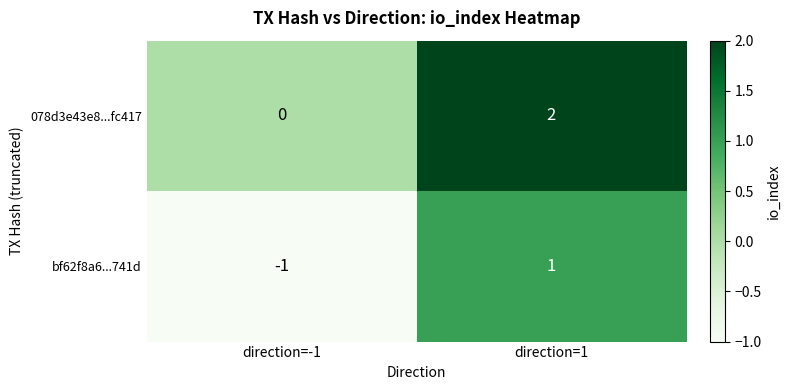

At which label is 078d3e43e8...fc417 closest to 1?

direction=-1